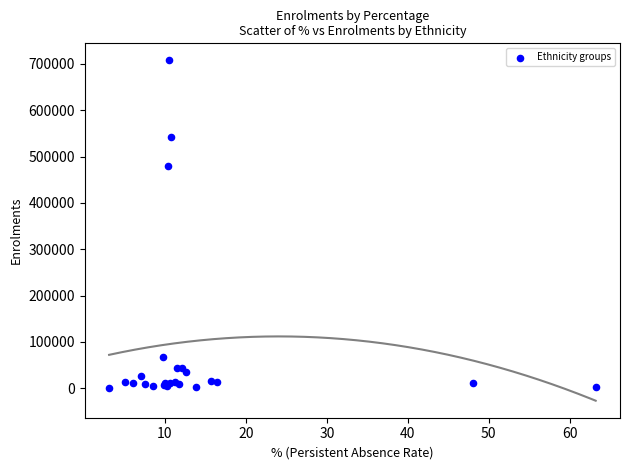

What Y value in the scatter plot is closest to 354107?

480080